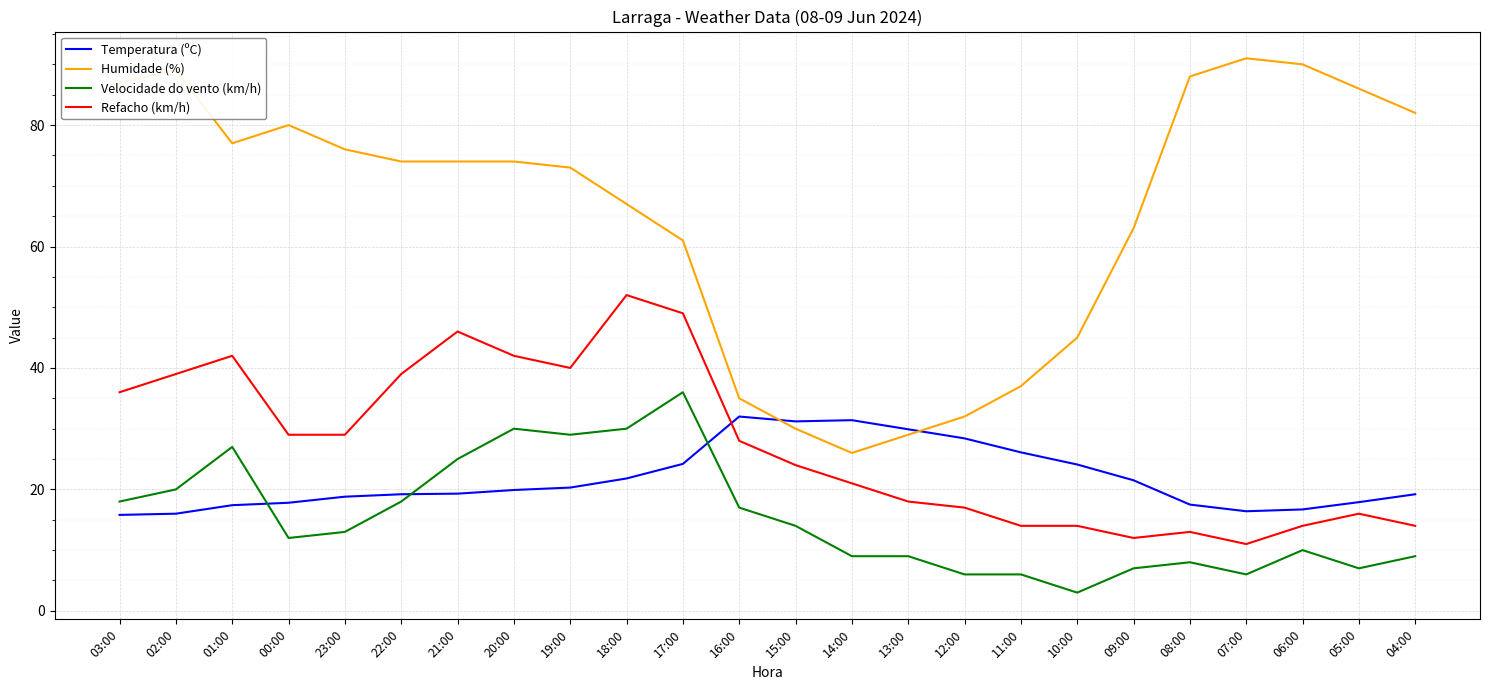

What are all the series names shown in the legend?

Temperatura (ºC), Humidade (%), Velocidade do vento (km/h), Refacho (km/h)